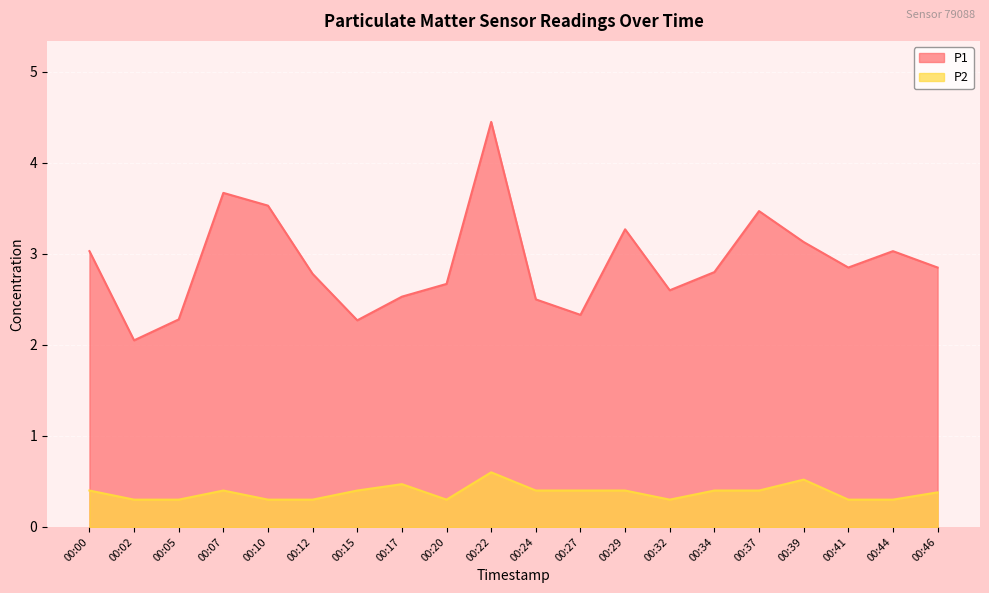

At 00:05, list the series in order from smallest to largest.

P2, P1